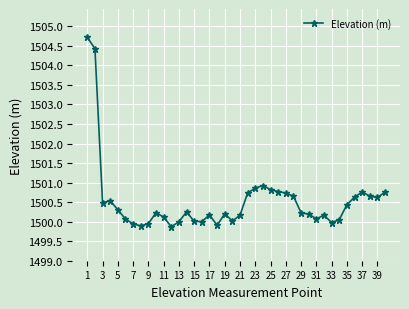

What is the maximum value shown in the chart?

1504.7